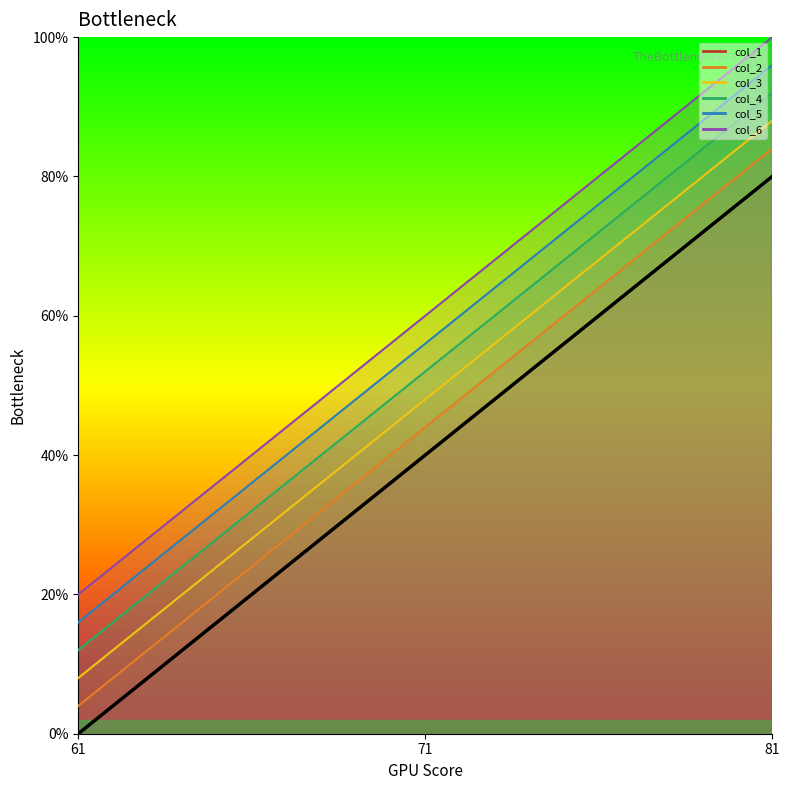

At 61, list the series in order from smallest to largest.

col_1, col_2, col_3, col_4, col_5, col_6